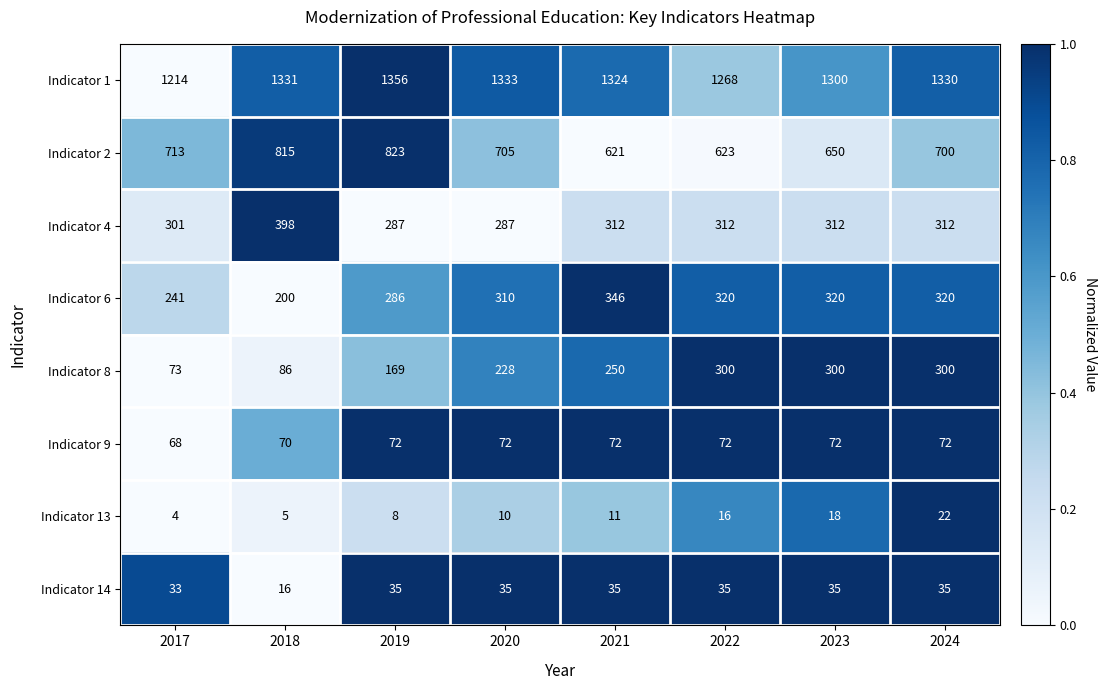

Is it true that Indicator 2 equals 700 at 2024?

True